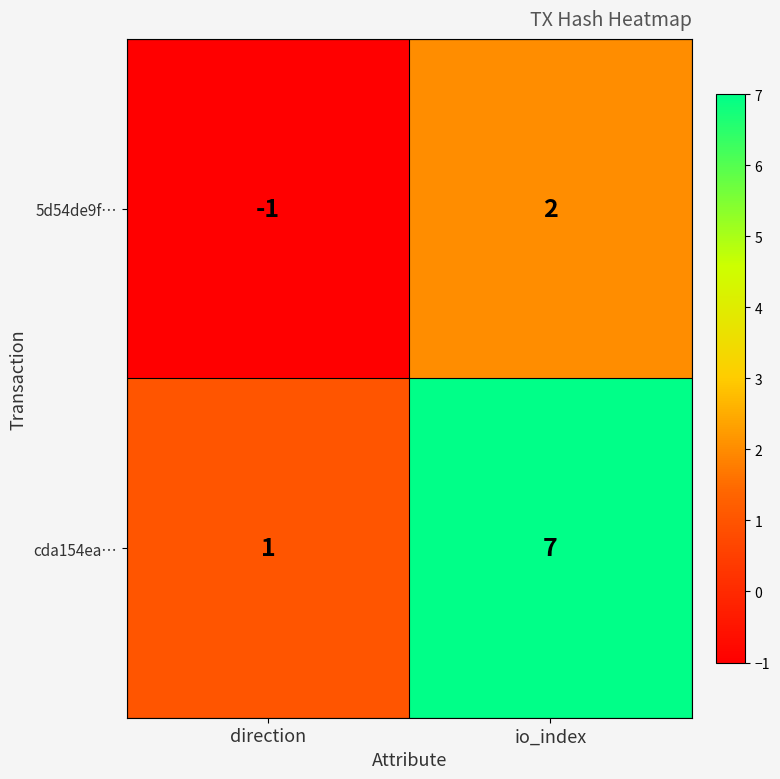

Which series has the largest total across all categories?

cda154ea…